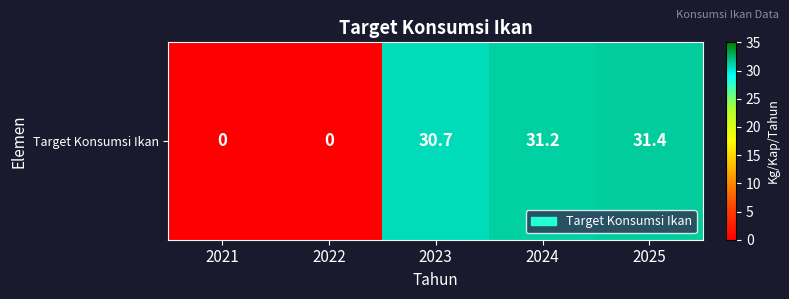

Reading left to right, list all the values displayed in this chart.

2021=0.0	2022=0.0	2023=30.7	2024=31.2	2025=31.4